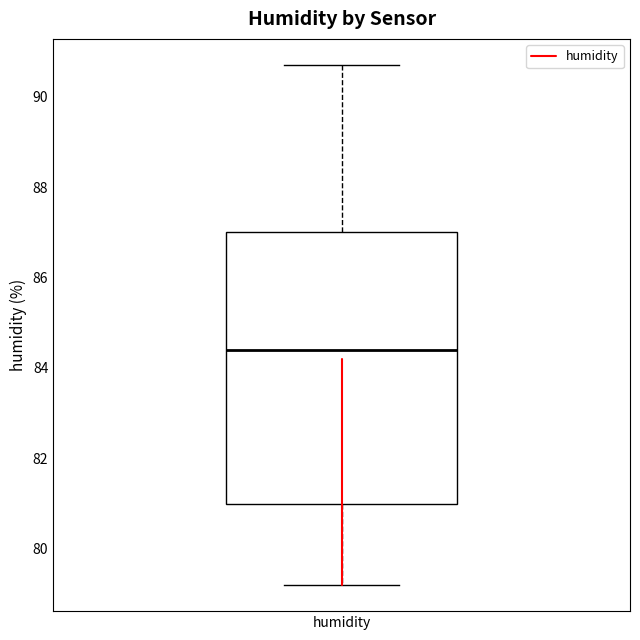

Where is the lower edge of the box for humidity on the y-axis? The values are not printed on the chart, so give them approximately, as read against the axis.

81.0